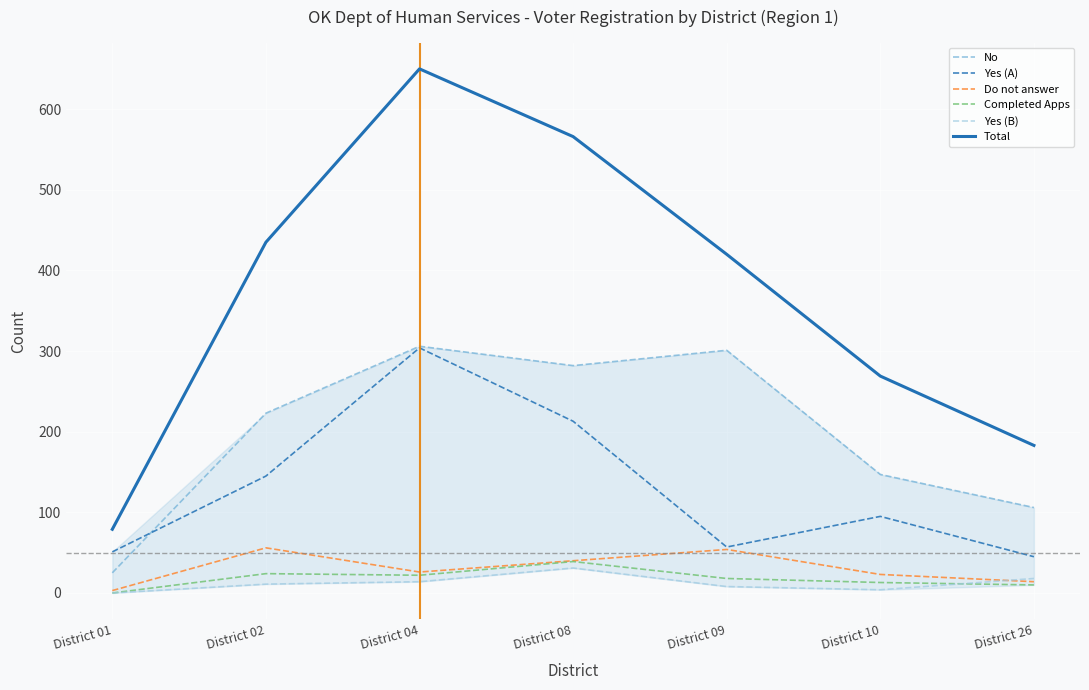

What is the greatest value displayed?

650